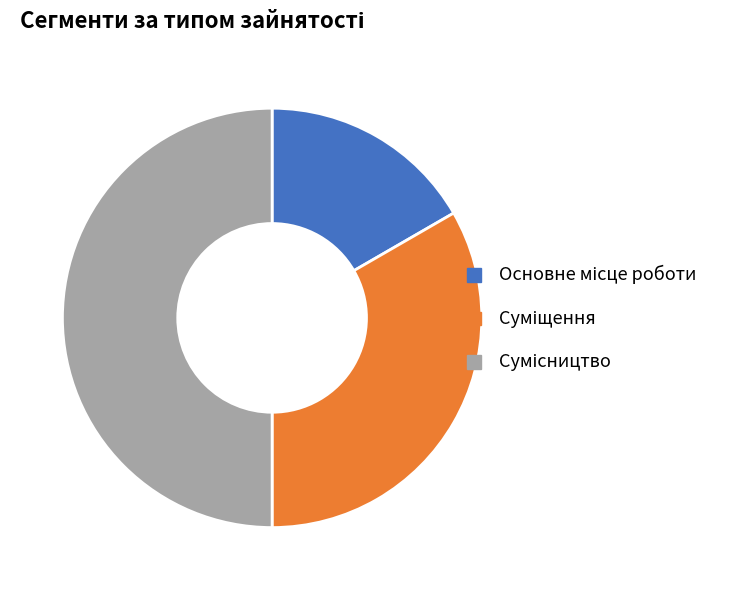

Is it true that Сумісництво is 43% of the pie?

False